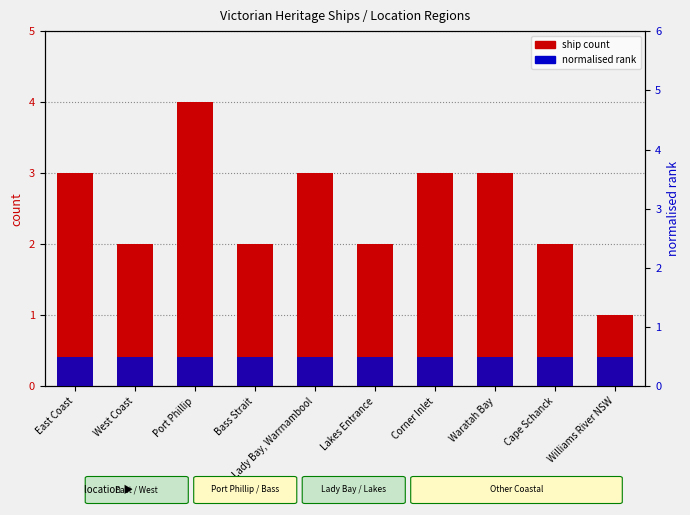

List the labels in order of normalised rank value, largest first.

East Coast, West Coast, Port Phillip, Bass Strait, Lady Bay, Warrnambool, Lakes Entrance, Corner Inlet, Waratah Bay, Cape Schanck, Williams River NSW